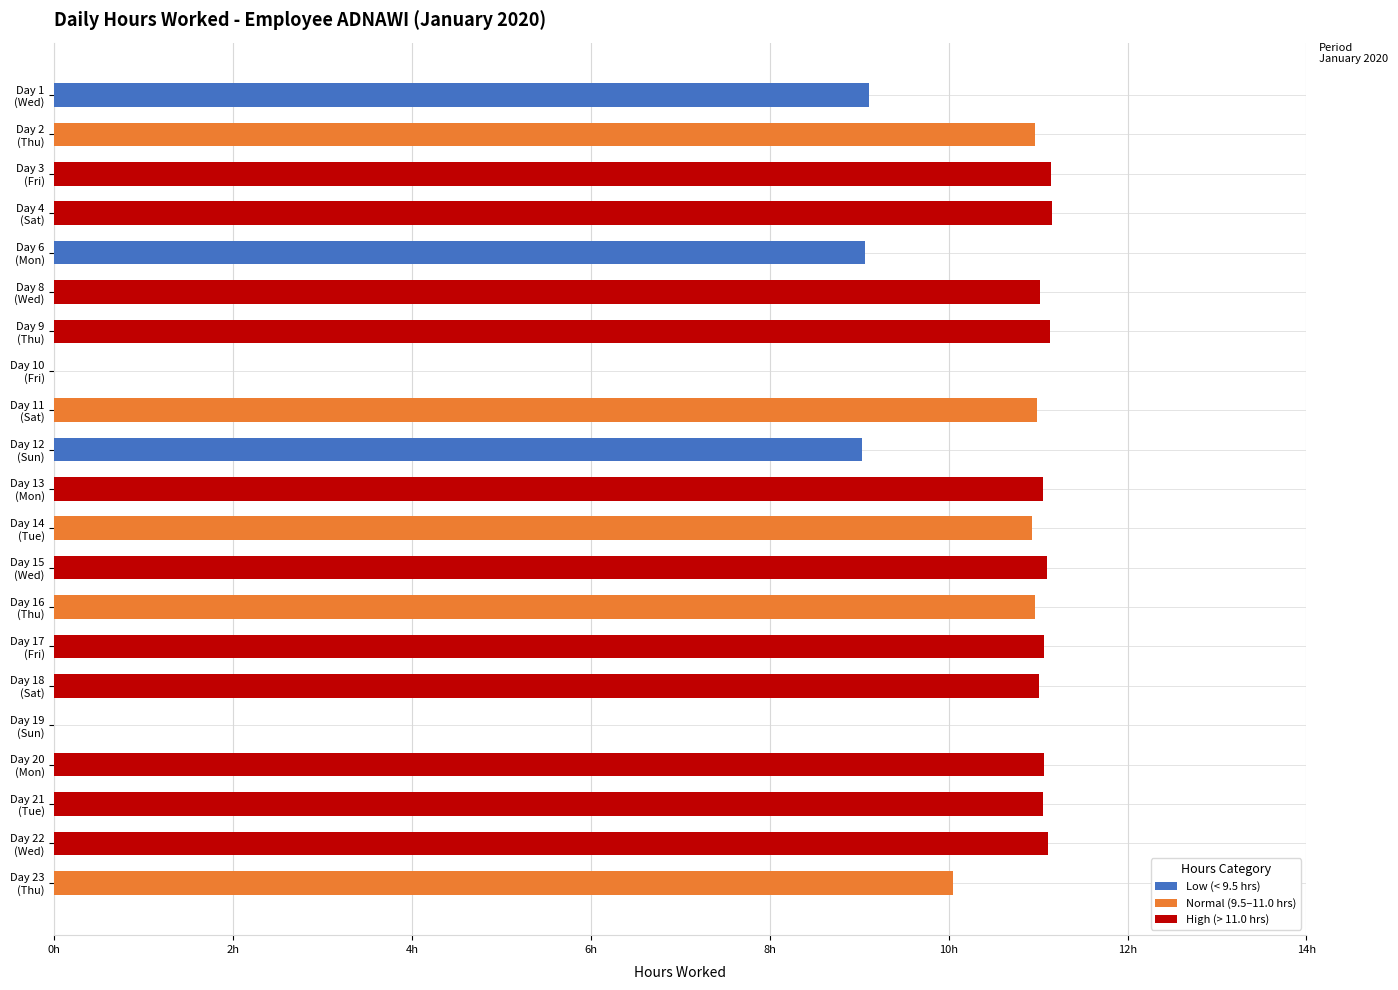

How many values in the High (> 11.0 hrs) series exceed 11?

11